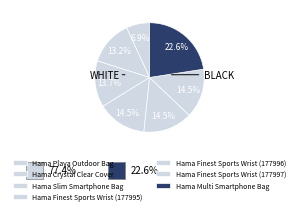

Rank the categories by value from highest to lowest.

Hama Multi Smartphone Bag, Hama Finest Sports Wrist (177995), Hama Finest Sports Wrist (177996), Hama Finest Sports Wrist (177997), Hama Slim Smartphone Bag, Hama Crystal Clear Cover, Hama Playa Outdoor Bag